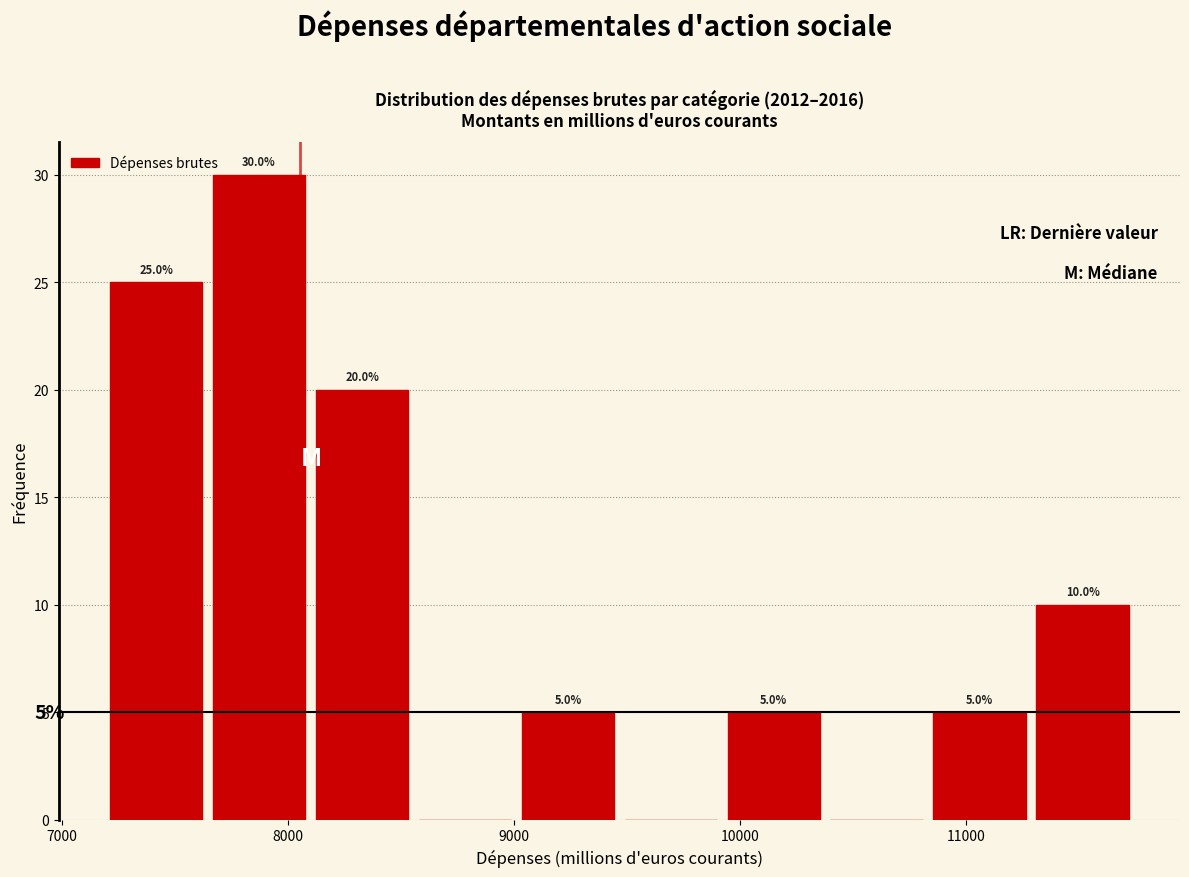

Over which range of the x-axis is the bar tallest?

7700 to 8100